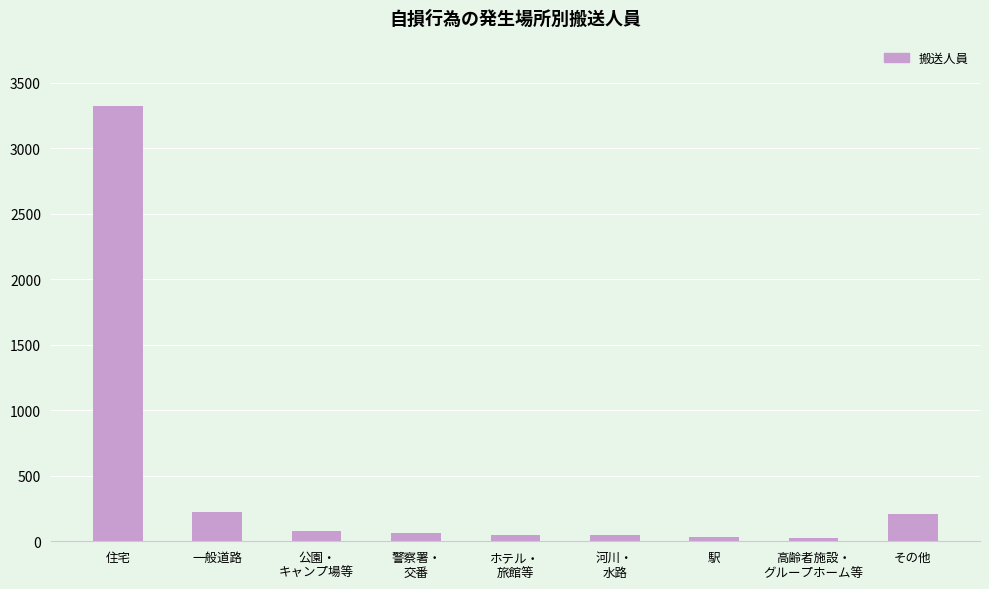

Read the value at その他.

206